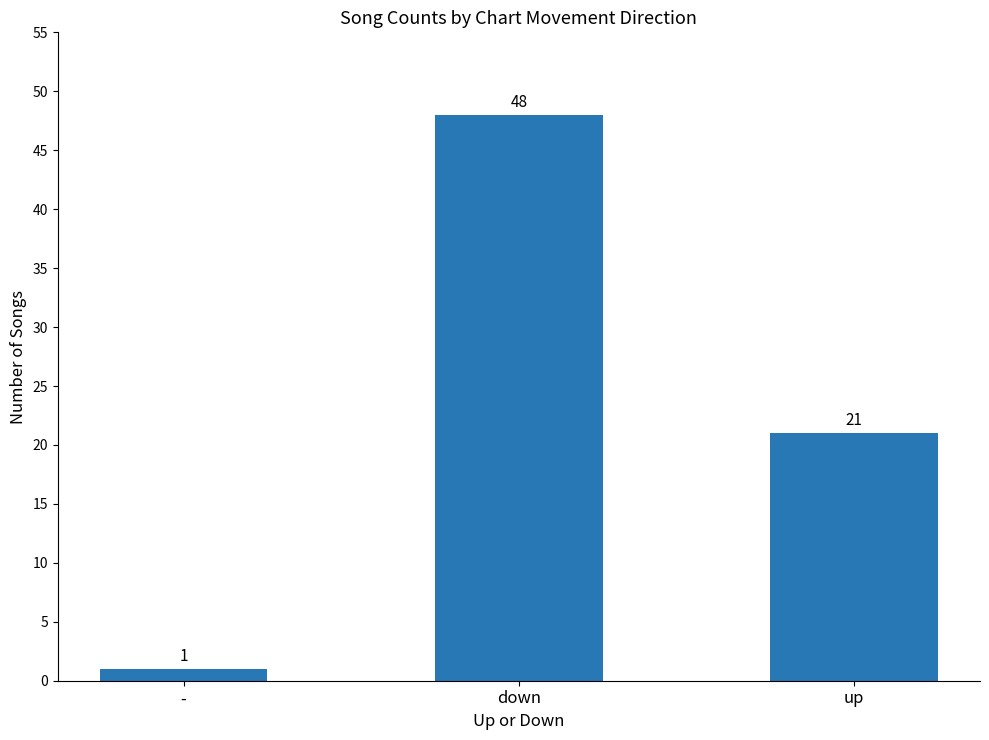

True or false: the data shows 21 at up.

True